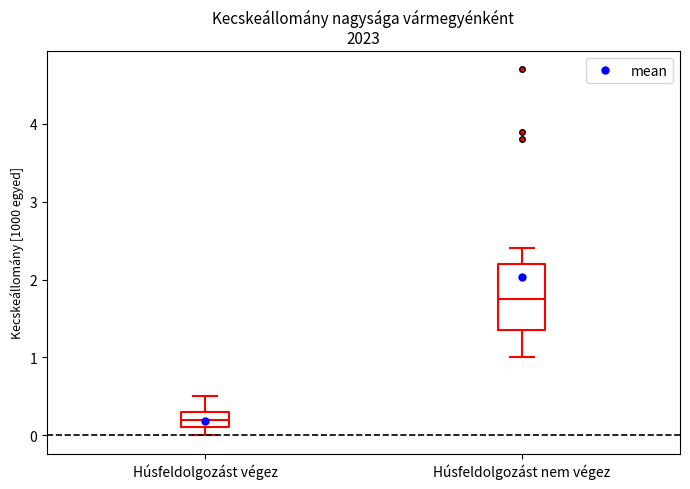

Which box is the tallest, from its lower edge to its upper edge?

Húsfeldolgozást nem végez